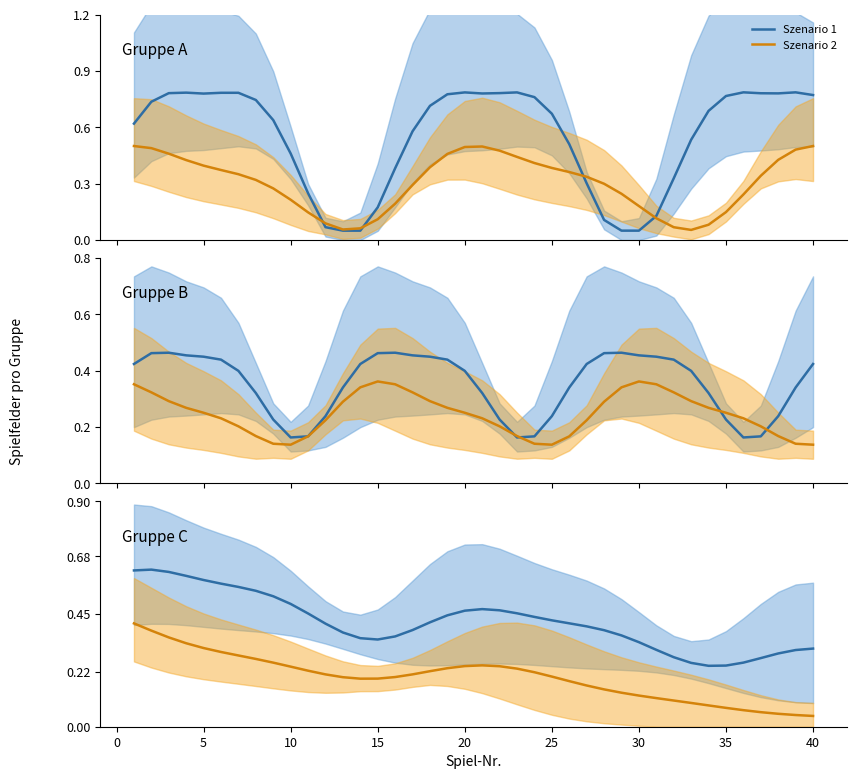

Rank the series by their maximum value, from lowest to highest.

Szenario 2, Szenario 1